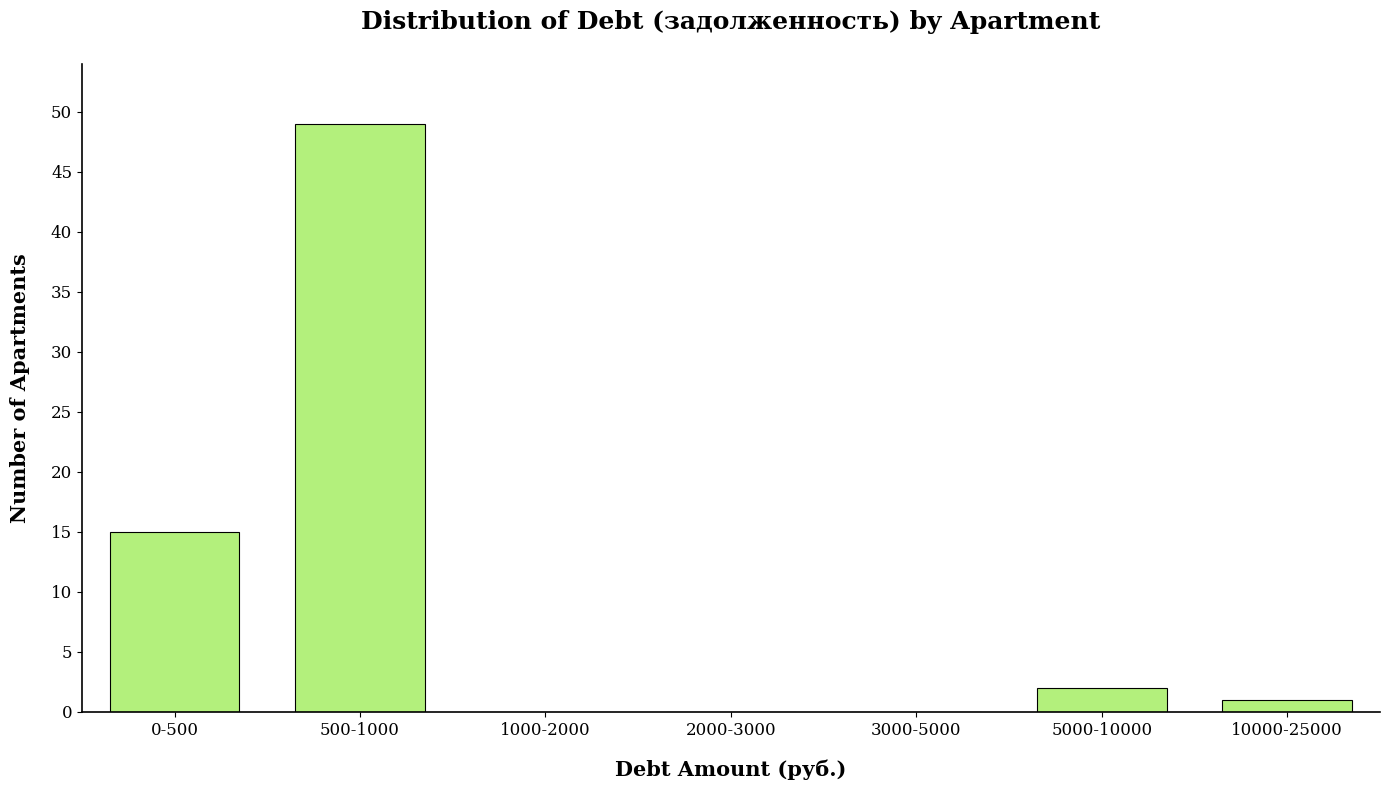

Reading left to right, extract all data points from this chart.

0-500=15	500-1000=49	1000-2000=0	2000-3000=0	3000-5000=0	5000-10000=2	10000-25000=1